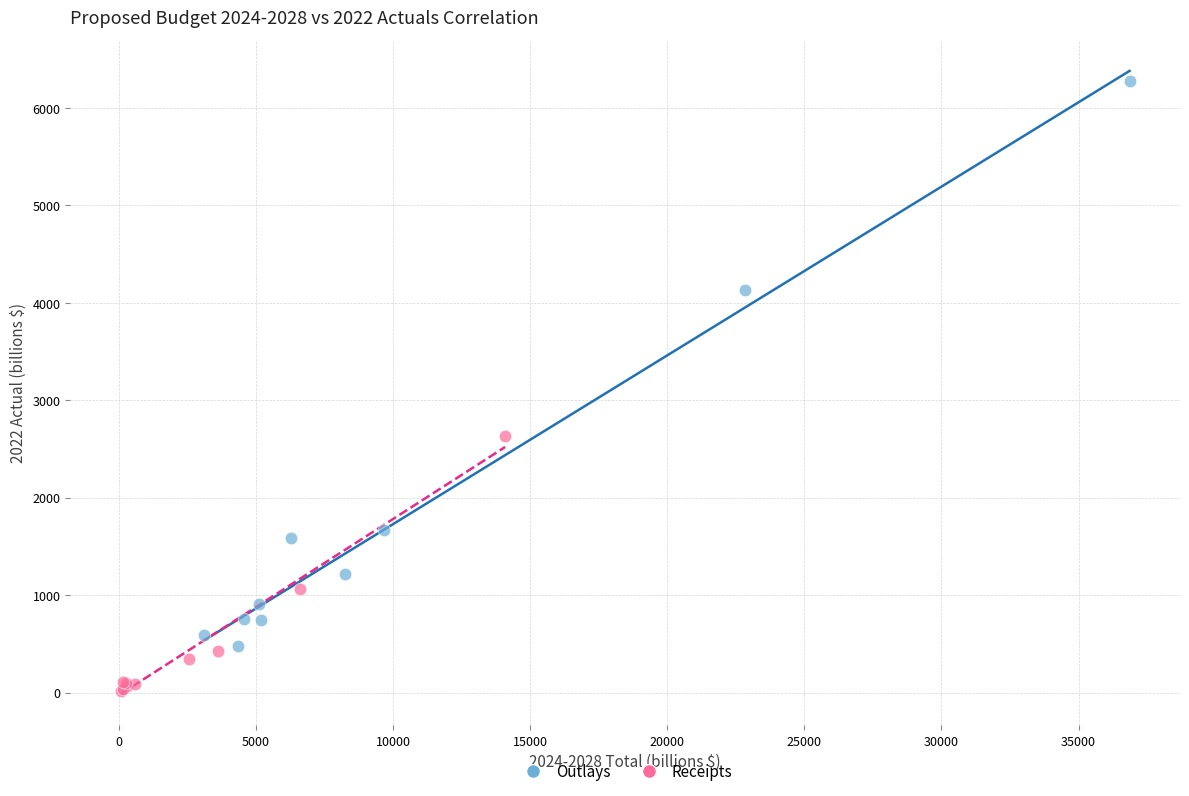

Which series has the widest spread of Y values?

Outlays